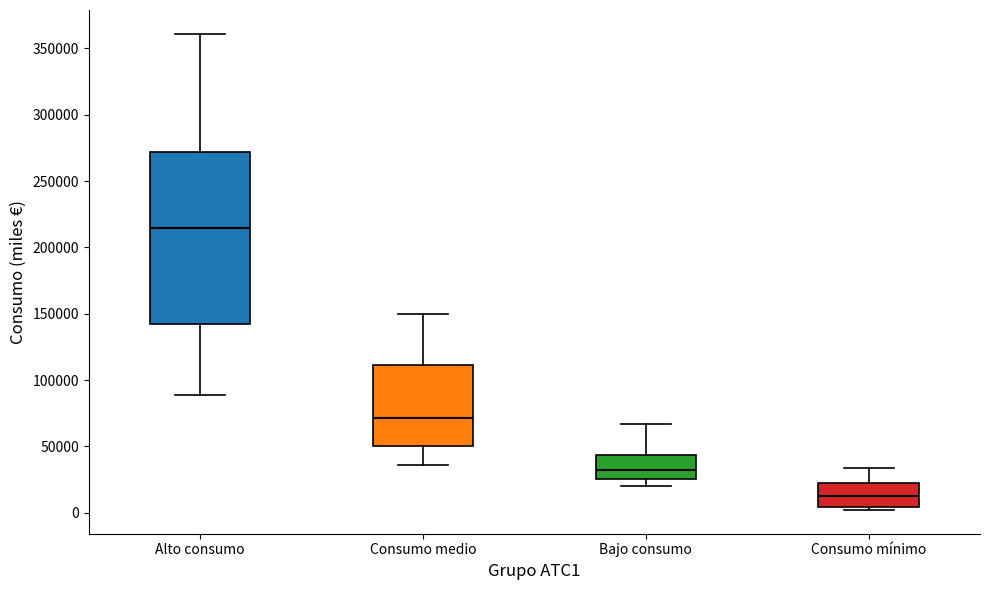

Comparing the boxes themselves (not the whiskers), which one is the tallest?

Alto consumo